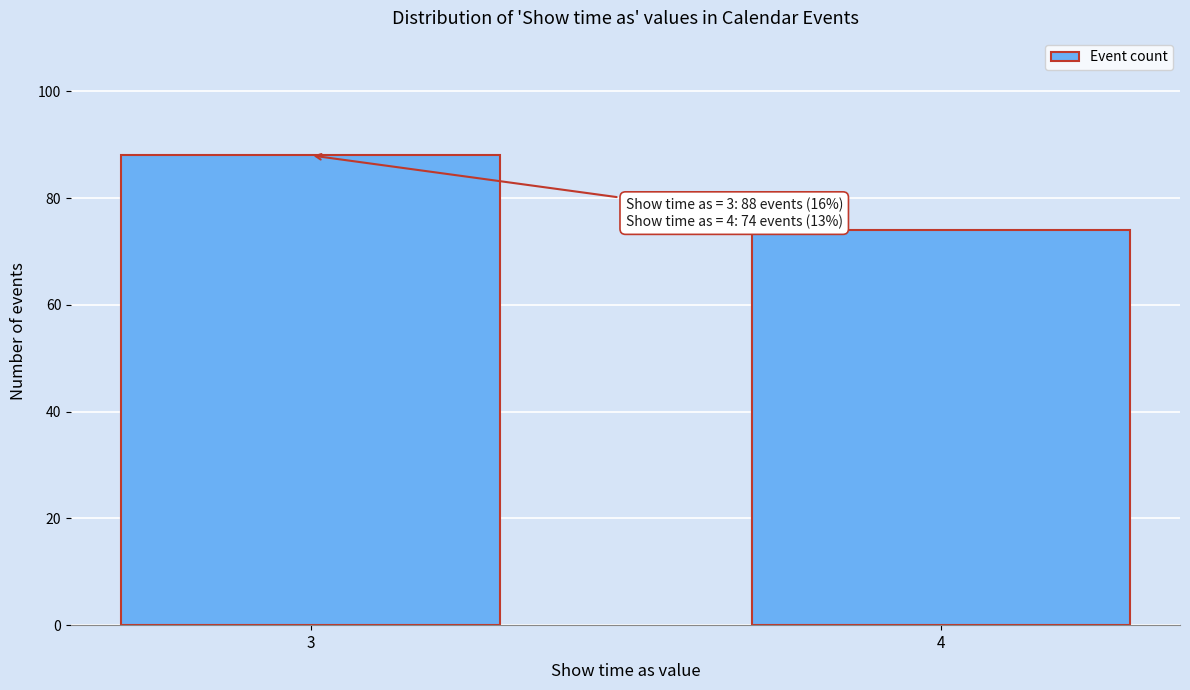

Reading left to right, list all the values displayed in this chart.

88	74